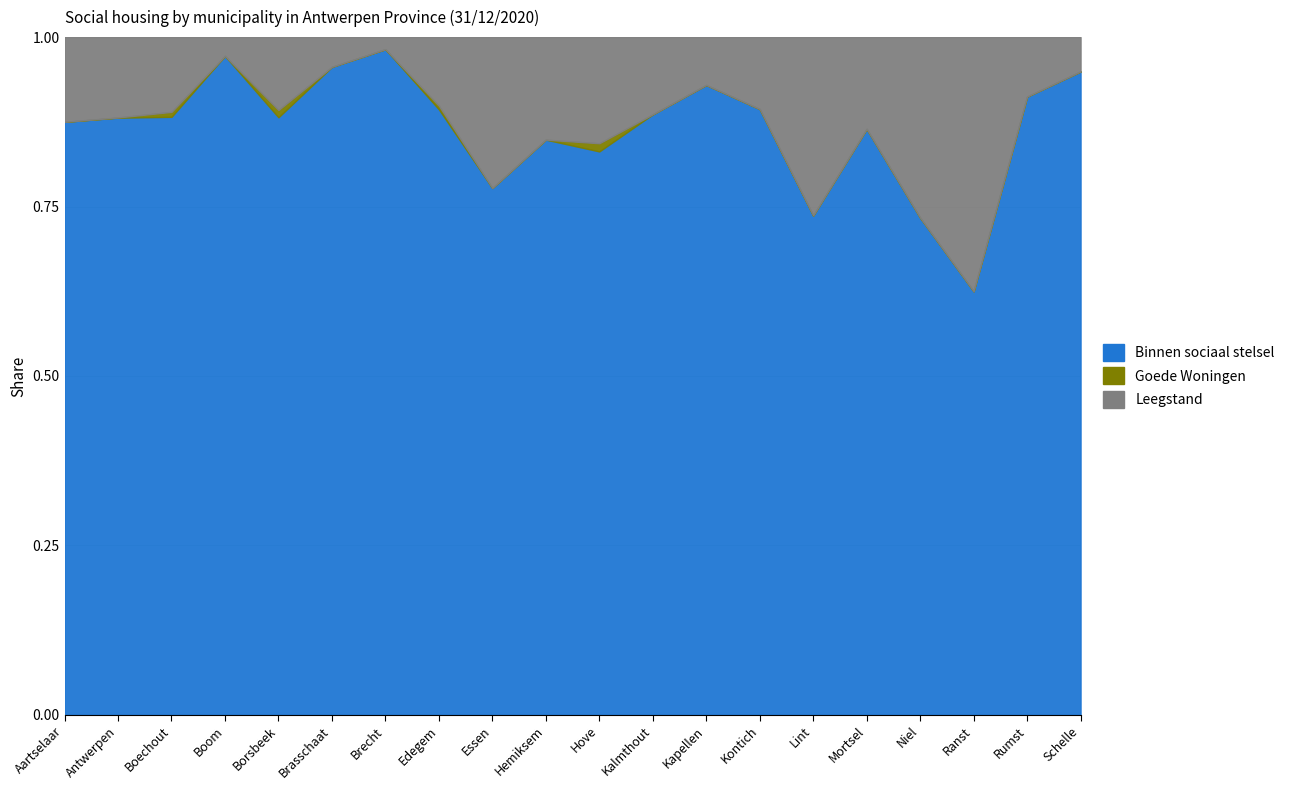

Between Brecht and Kalmthout, which series saw the biggest shift?

Binnen sociaal stelsel